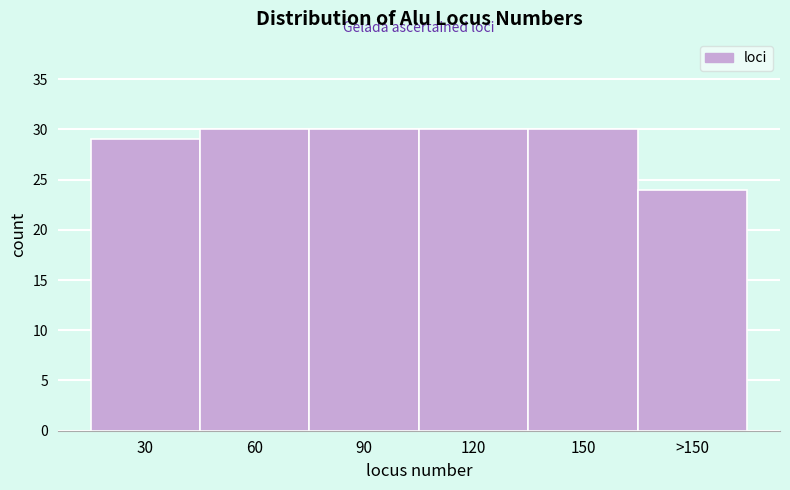

Reading left to right, list all the values displayed in this chart.

30=29	60=30	90=30	120=30	150=30	>150=24